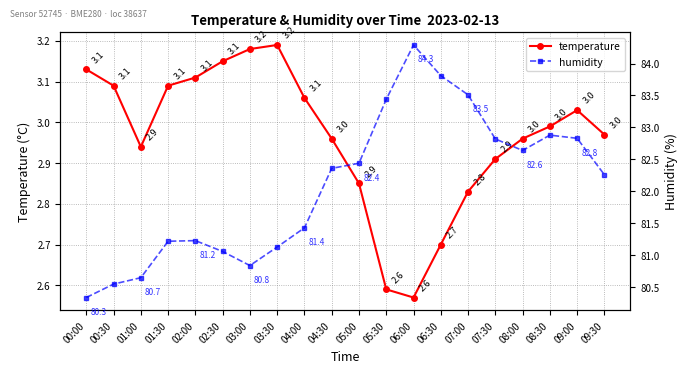

The value of humidity at 01:30 is 19.3. True or false?

False